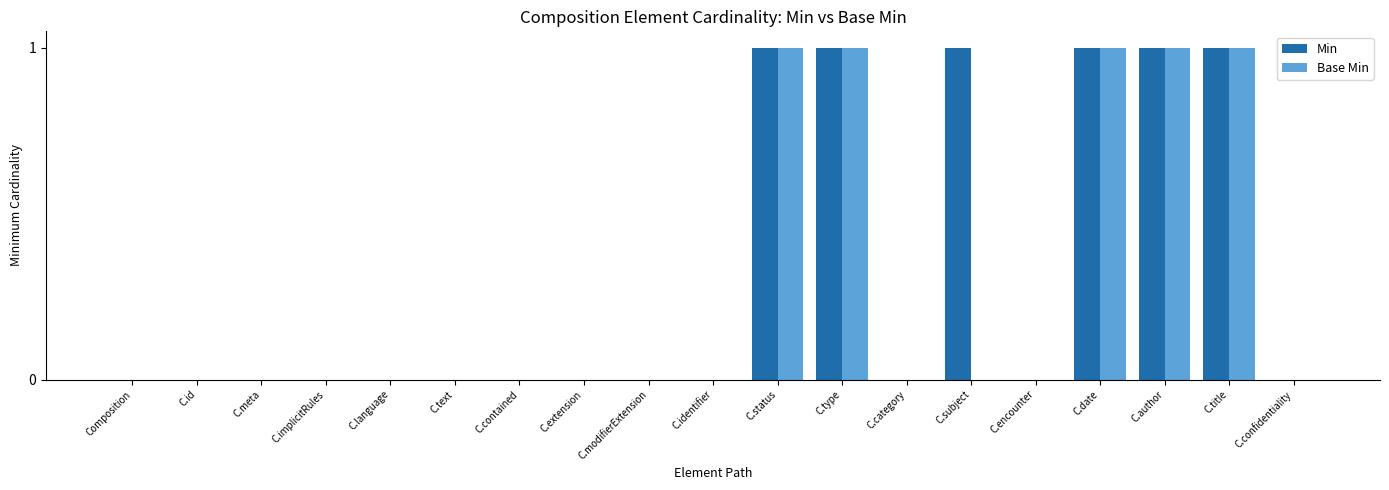

What is the sum of all Base Min values?

5